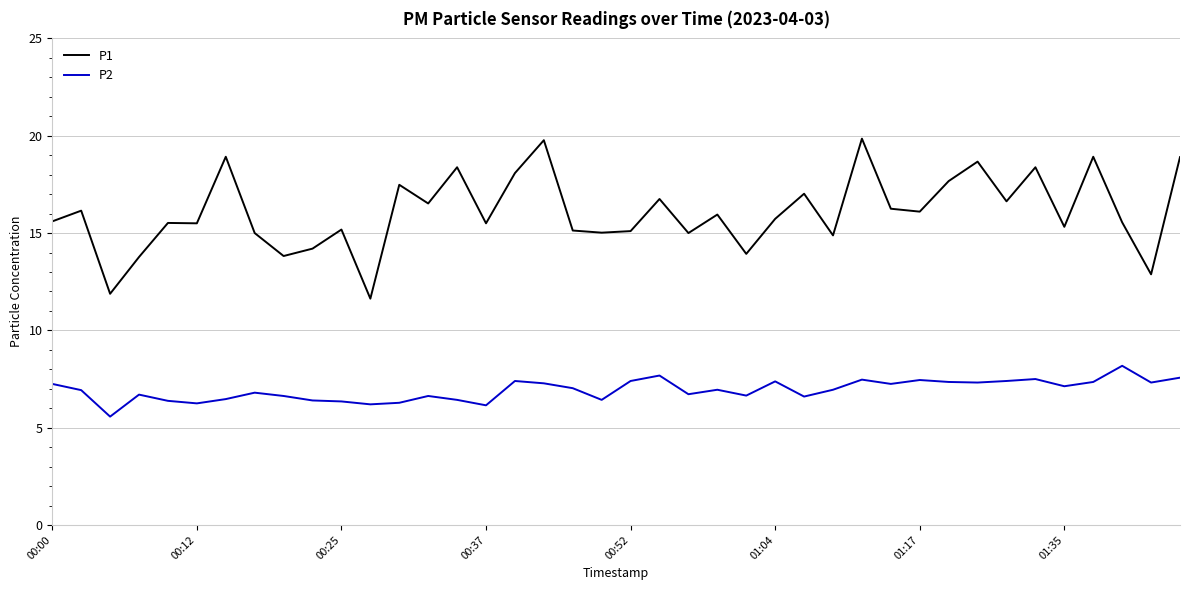

List the series in order of their overall mean, highest first.

P1, P2